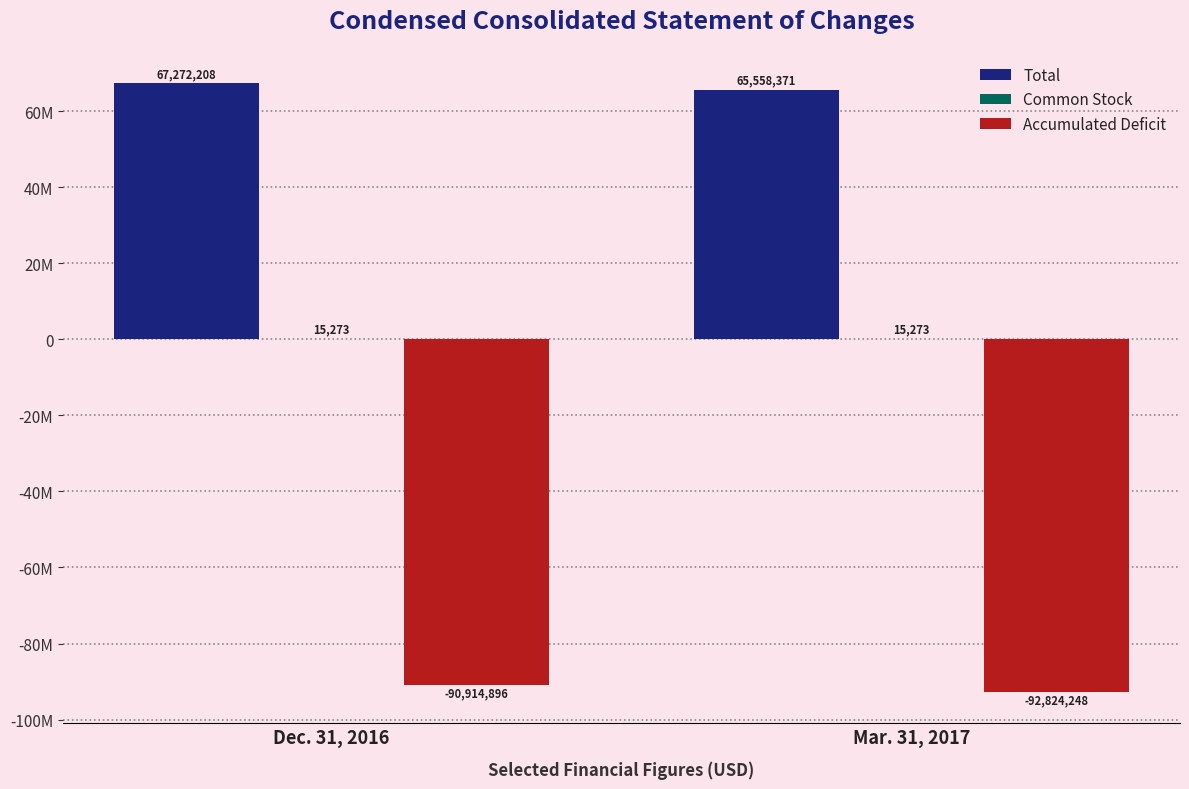

How many Total values are between 65558371 and 67272208?

2